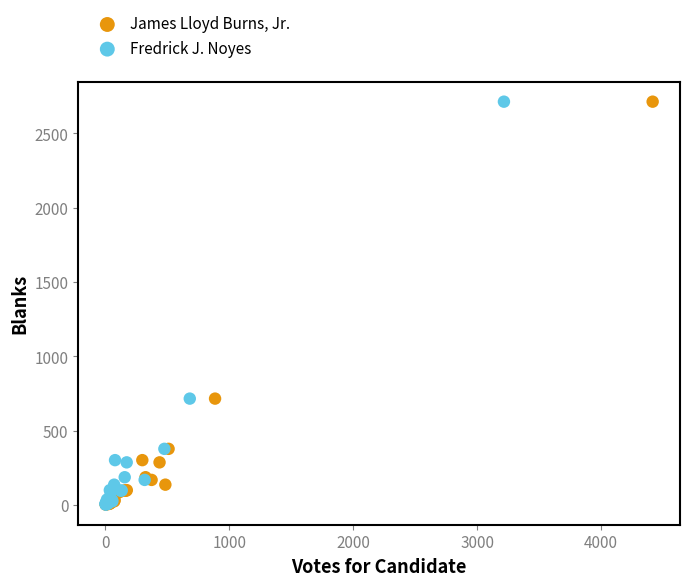

What are all the series names shown in the legend?

James Lloyd Burns, Jr., Fredrick J. Noyes